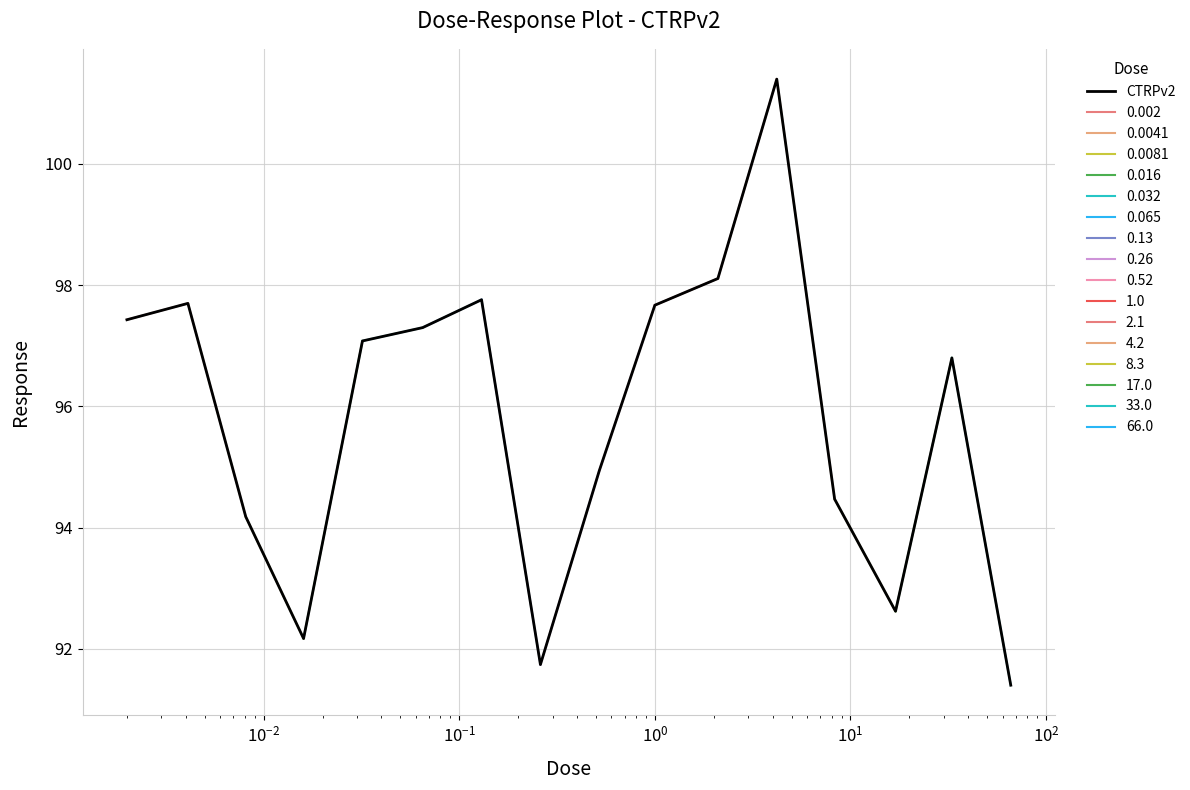

What is the minimum value shown in the chart?

91.4